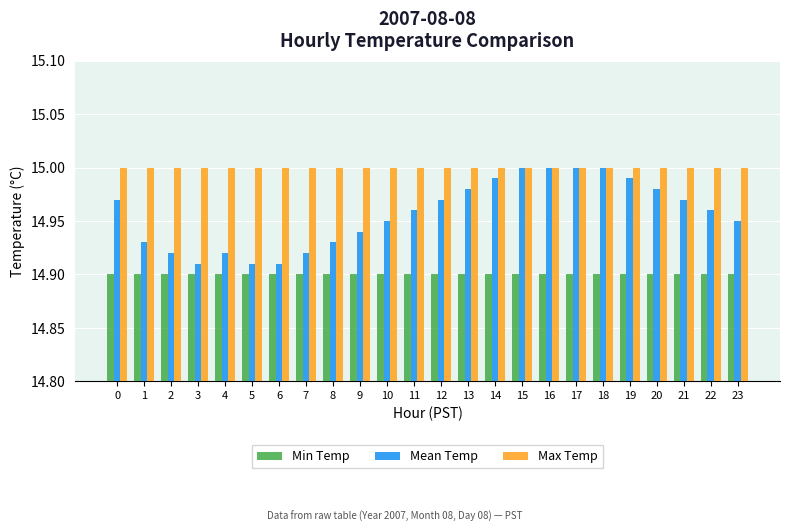

Is the value of Mean Temp at 13 greater than the value of Max Temp at 5?

No